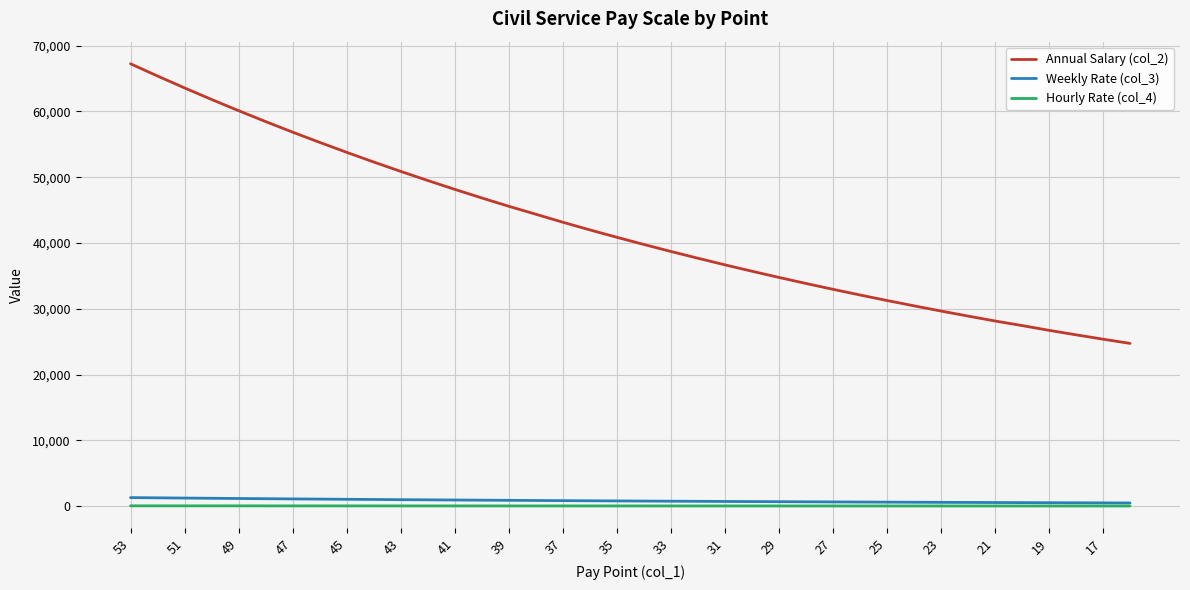

Which series has the widest spread of values?

Annual Salary (col_2)